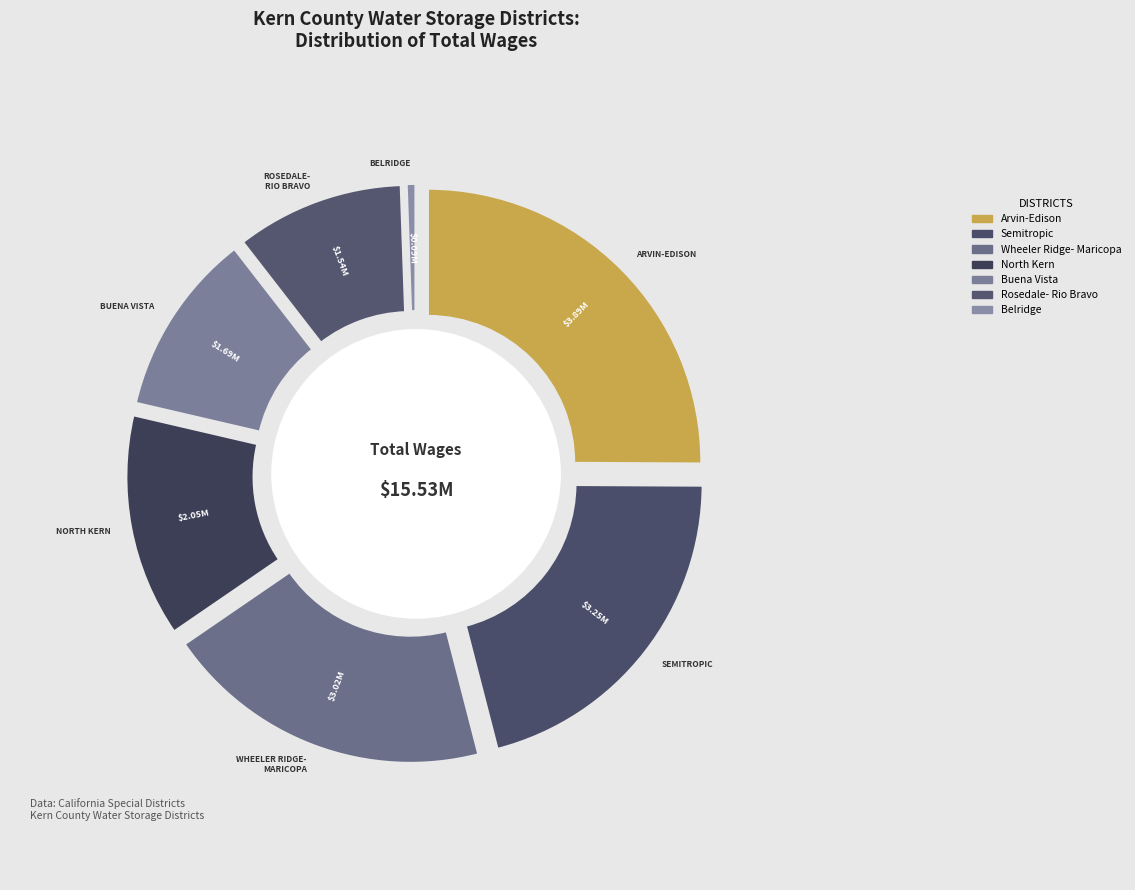

How many slices are in this pie chart?

7